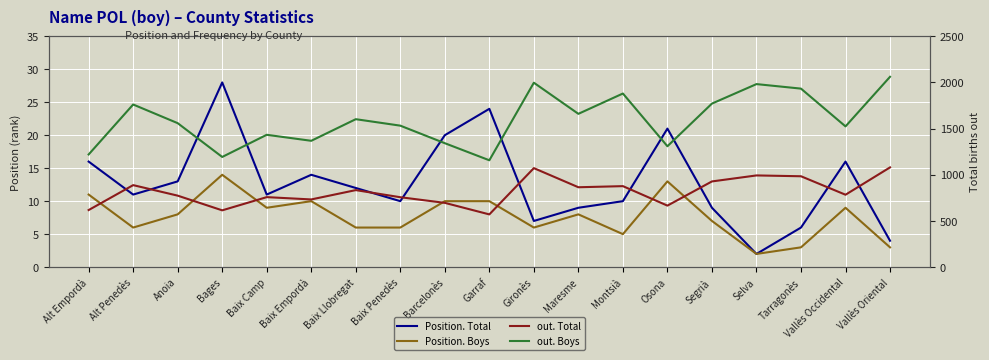

Count the number of data series in this chart.

4